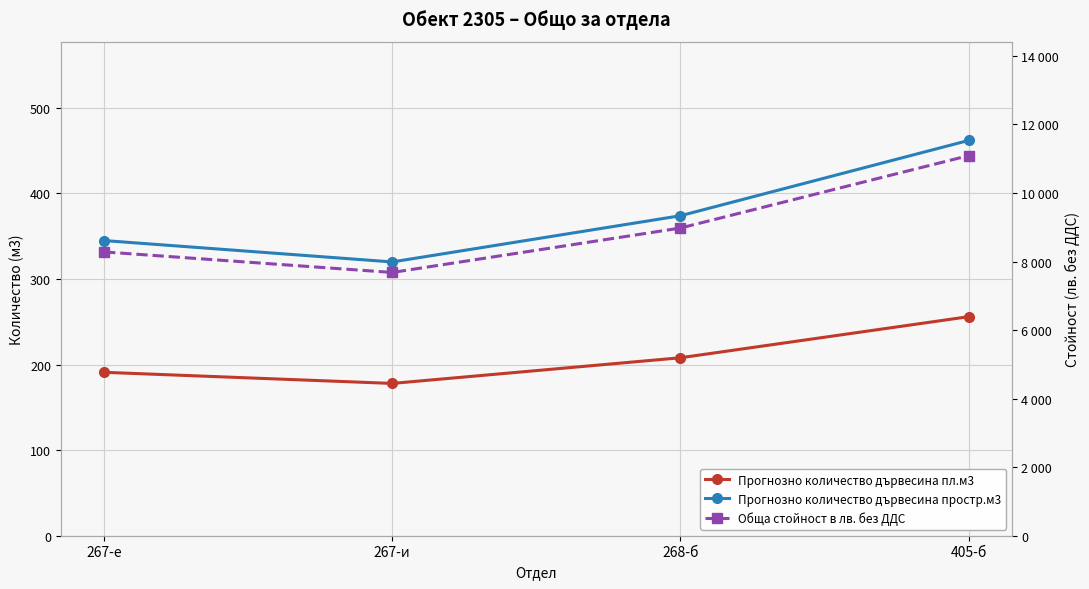

What is the difference between the second highest and second lowest values in the Прогнозно количество дървесина простр.м3 series?

29